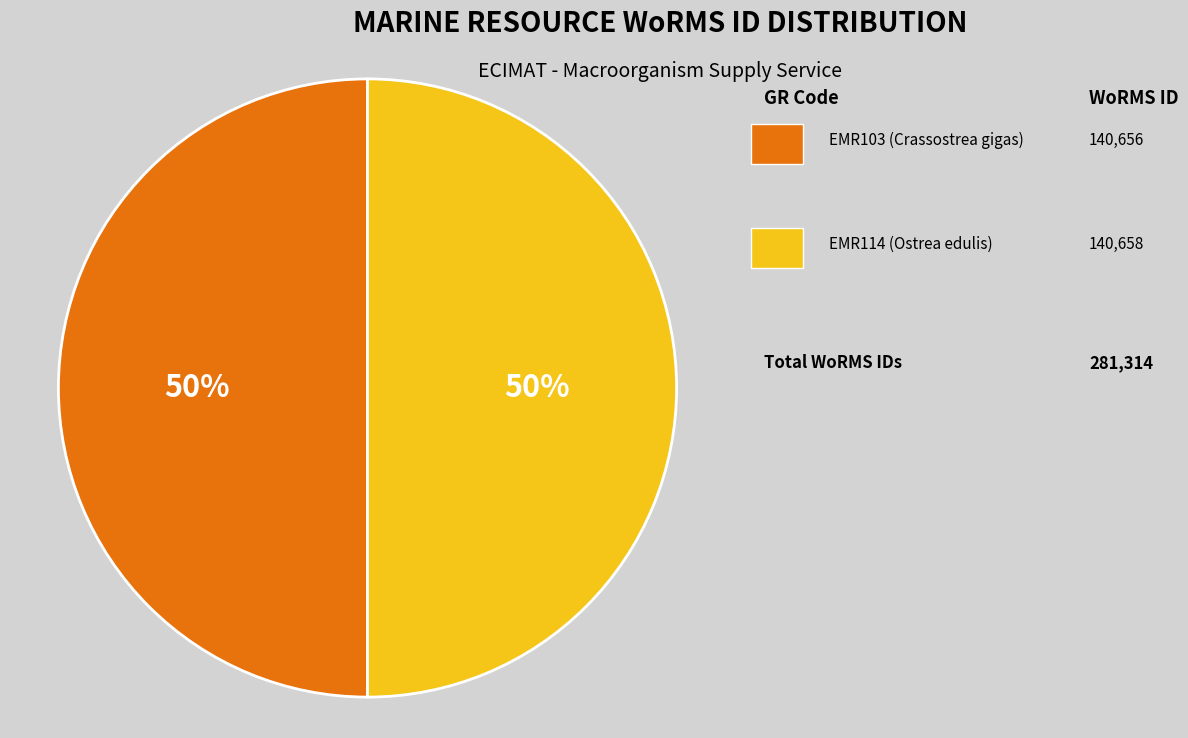

Which category has the biggest portion of the pie?

EMR114